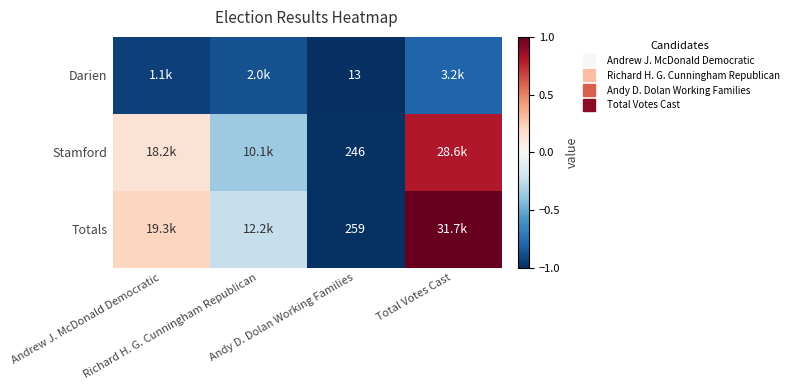

What is the average value of the Darien series?

-0.9